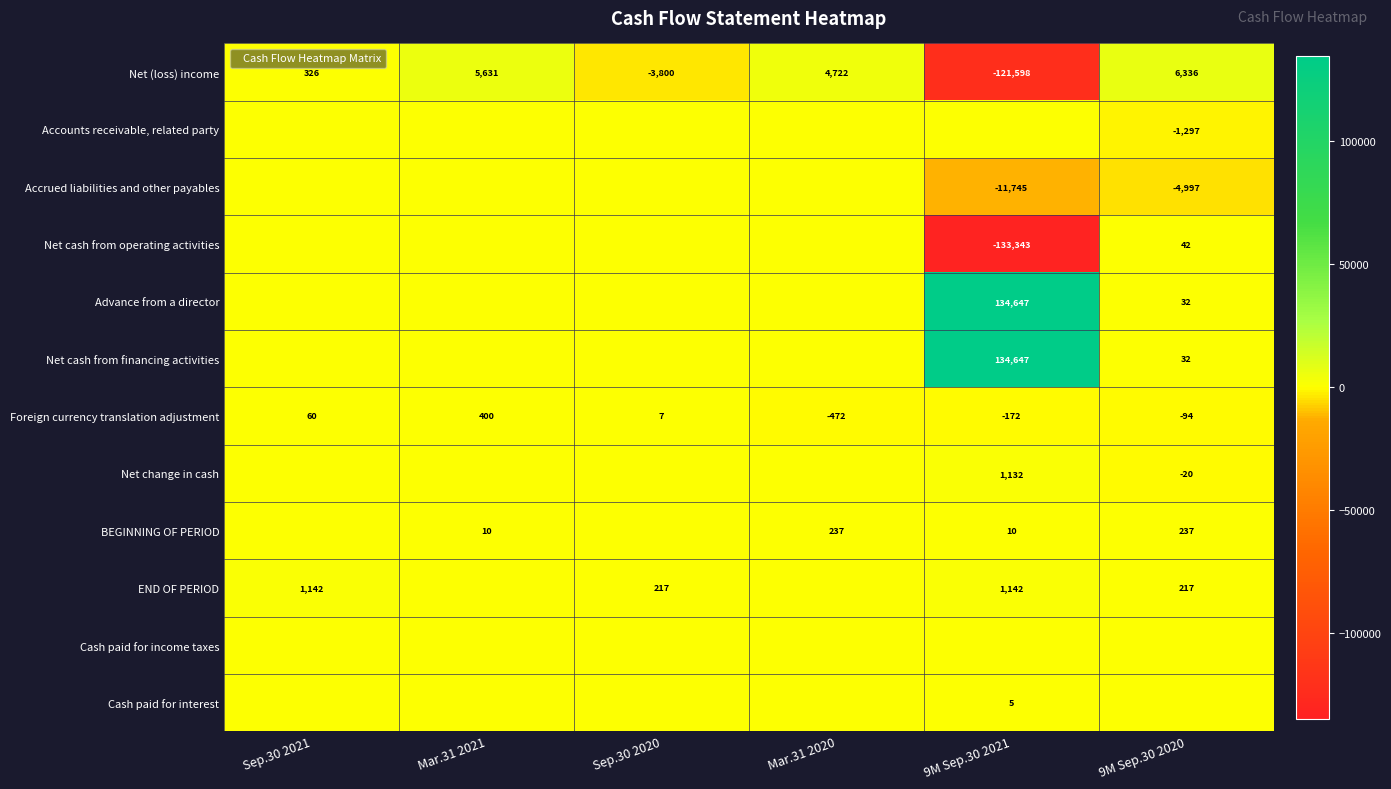

Which has a higher value, Mar.31 2020 or 9M Sep.30 2020?

9M Sep.30 2020